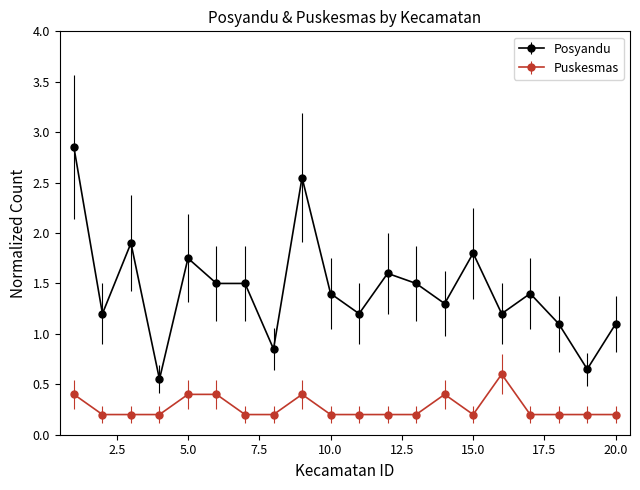

Which series has the largest total across all categories?

Posyandu